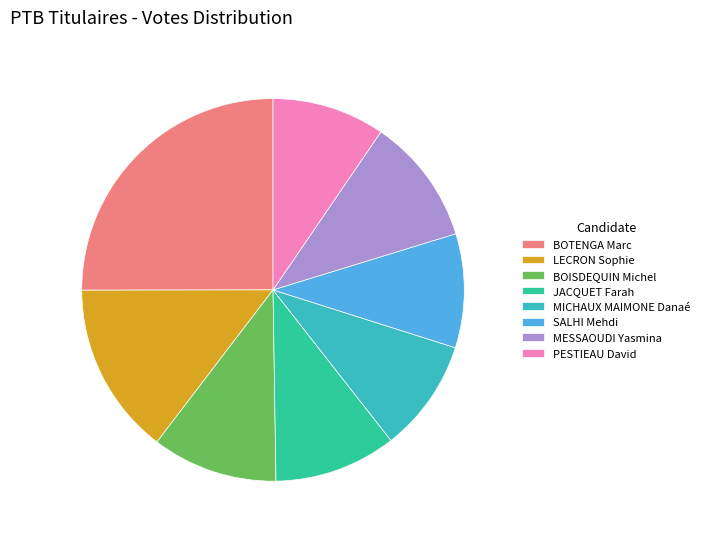

Which slice is the largest?

BOTENGA Marc